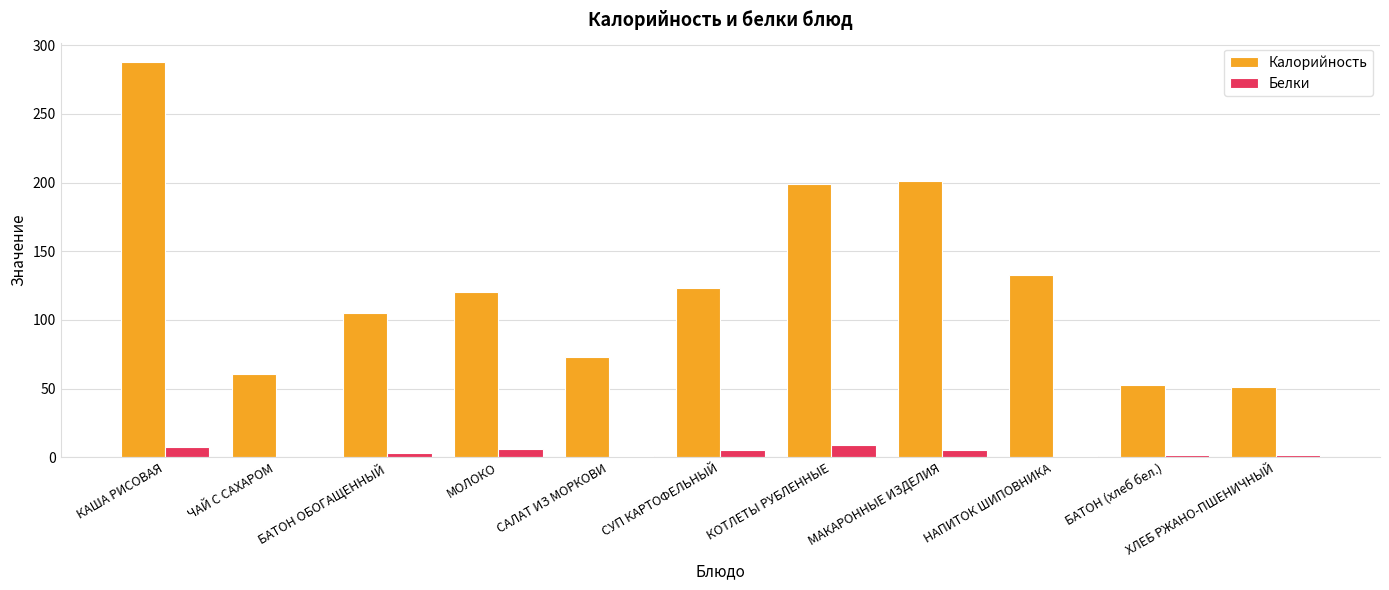

Which series has the widest spread of values?

Калорийность